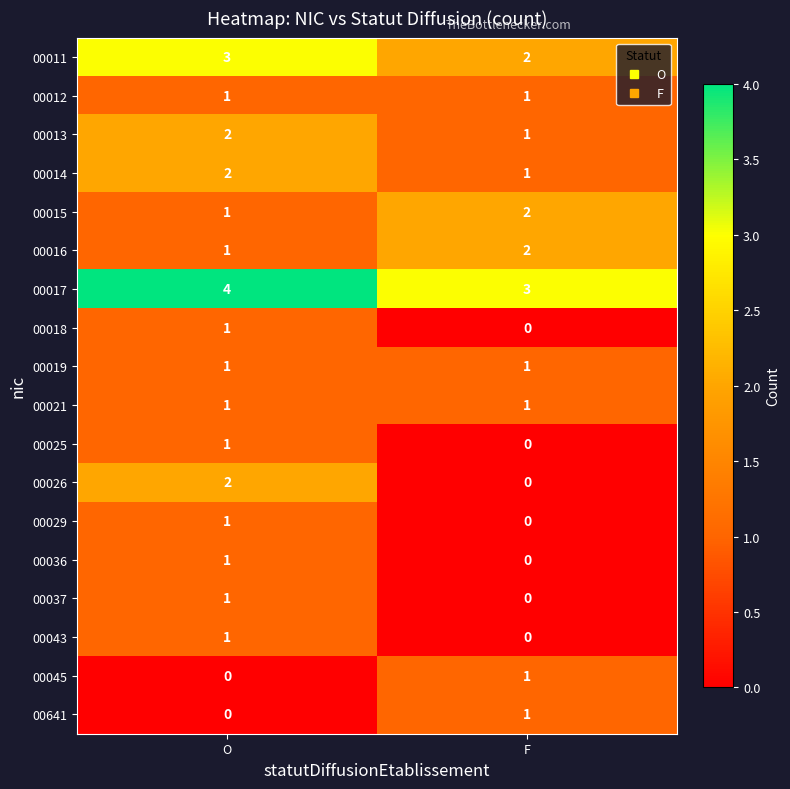

At which label is 00011 closest to 2?

F